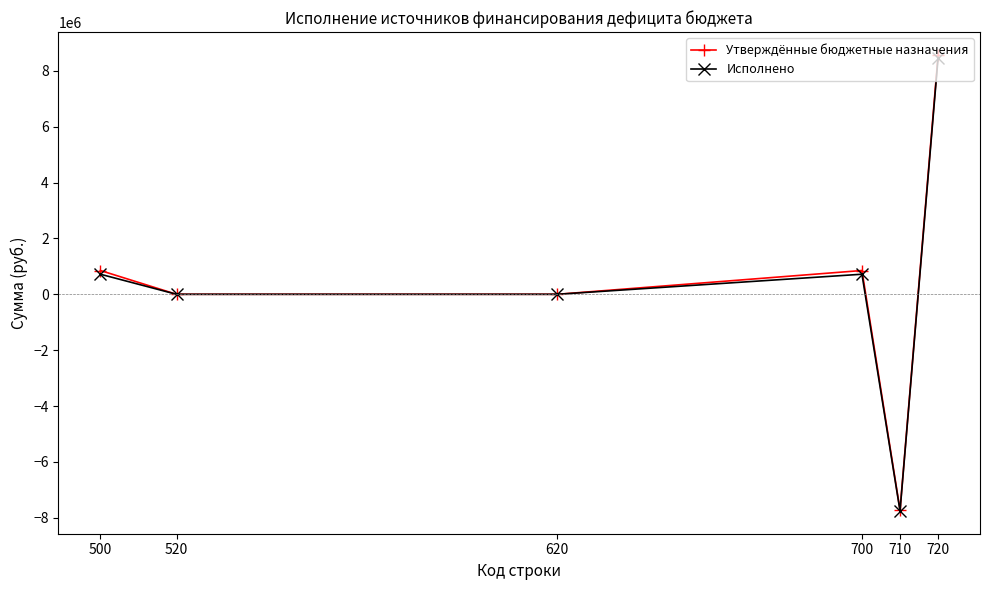

Is the value of Утверждённые бюджетные назначения at 710 greater than the value of Исполнено at 720?

No